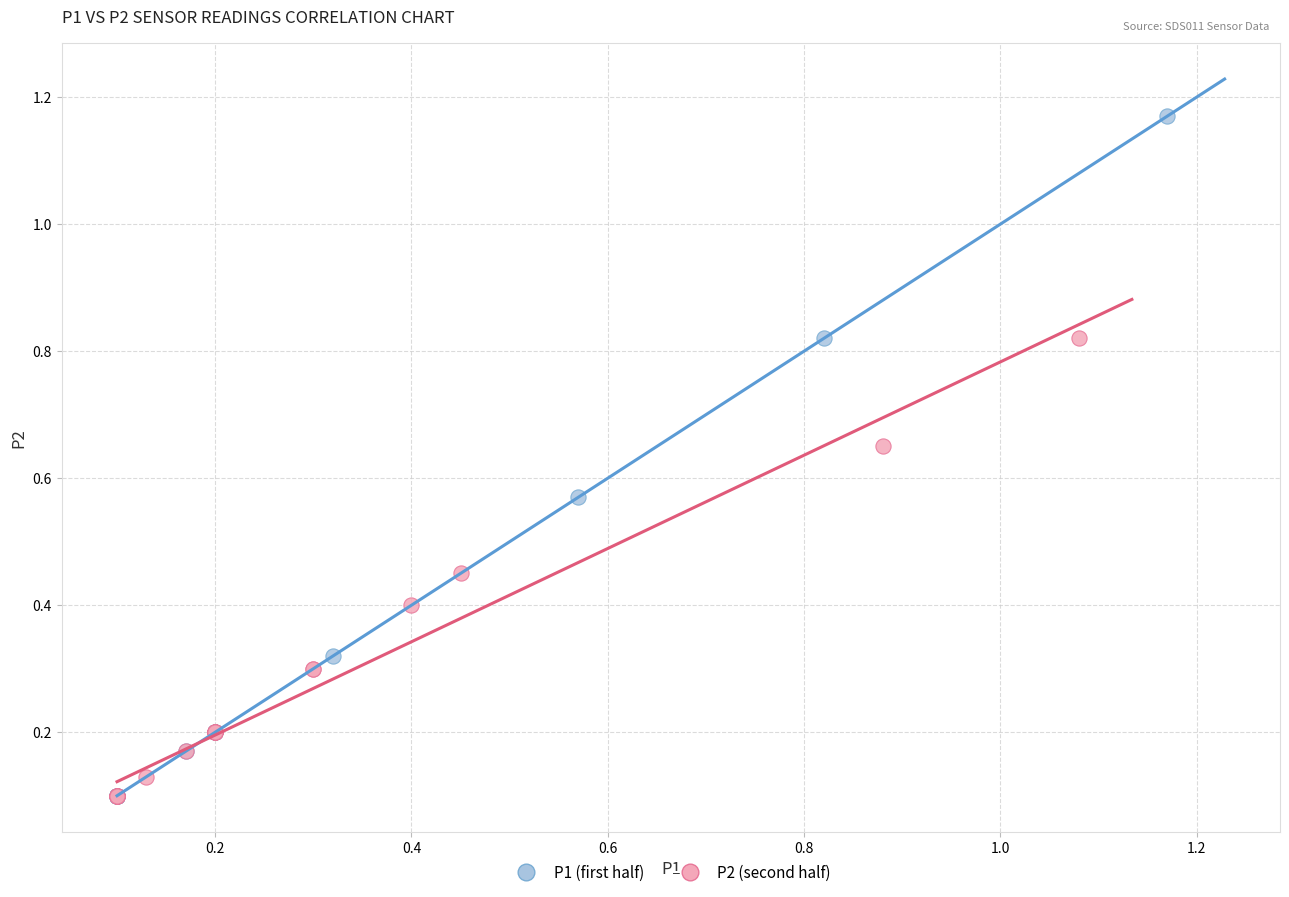

Which series contains the highest Y value?

P1 (first half)